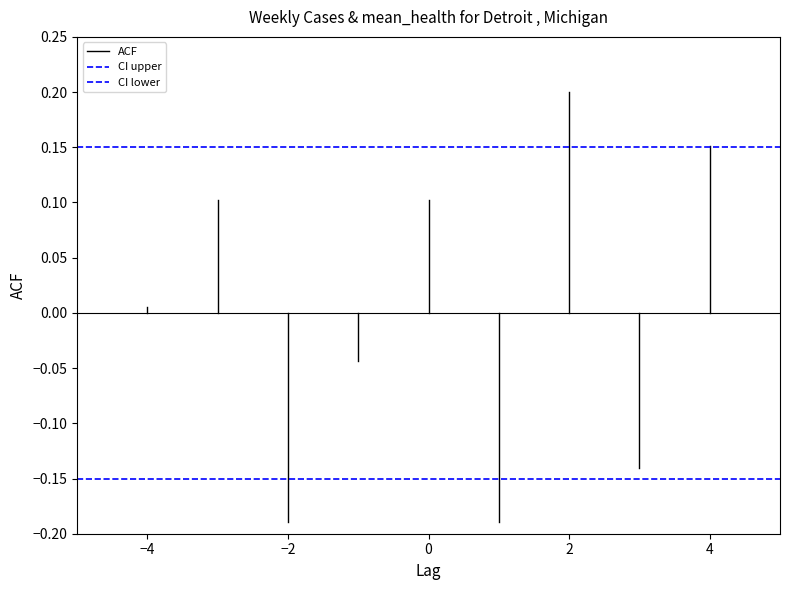

What is the sum of all CI upper values?

0.3